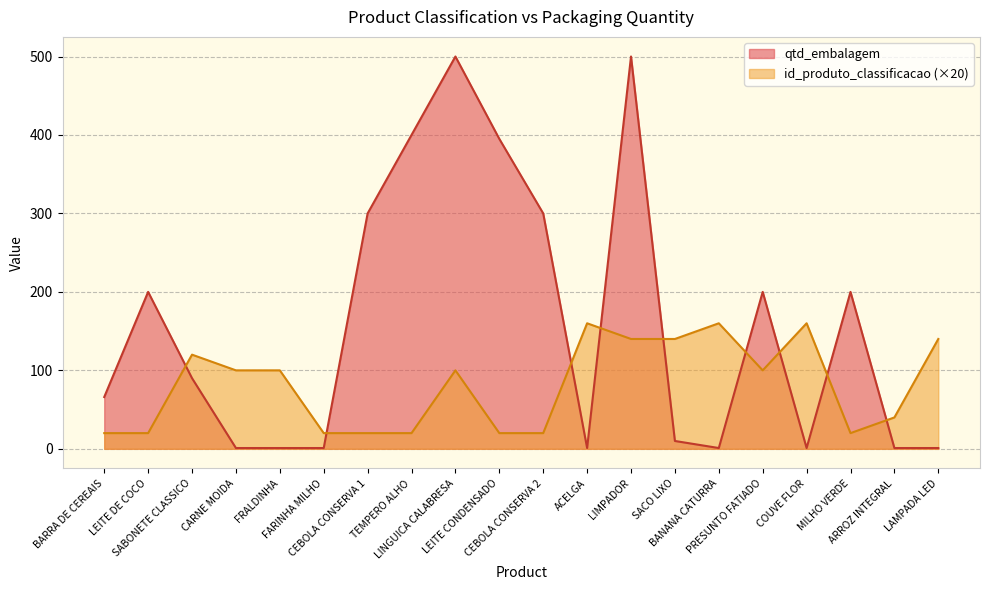

Is it true that id_produto_classificacao equals 160 at BANANA CATURRA?

True